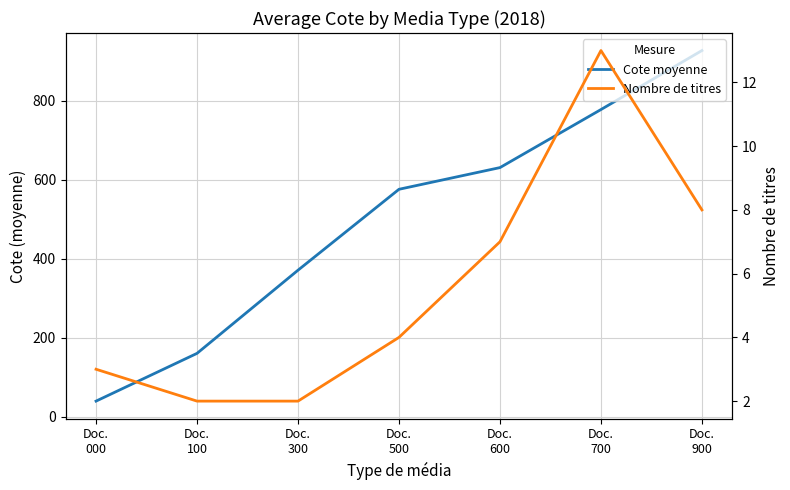

At which category does Nombre de titres reach its first local peak?

Doc.
700